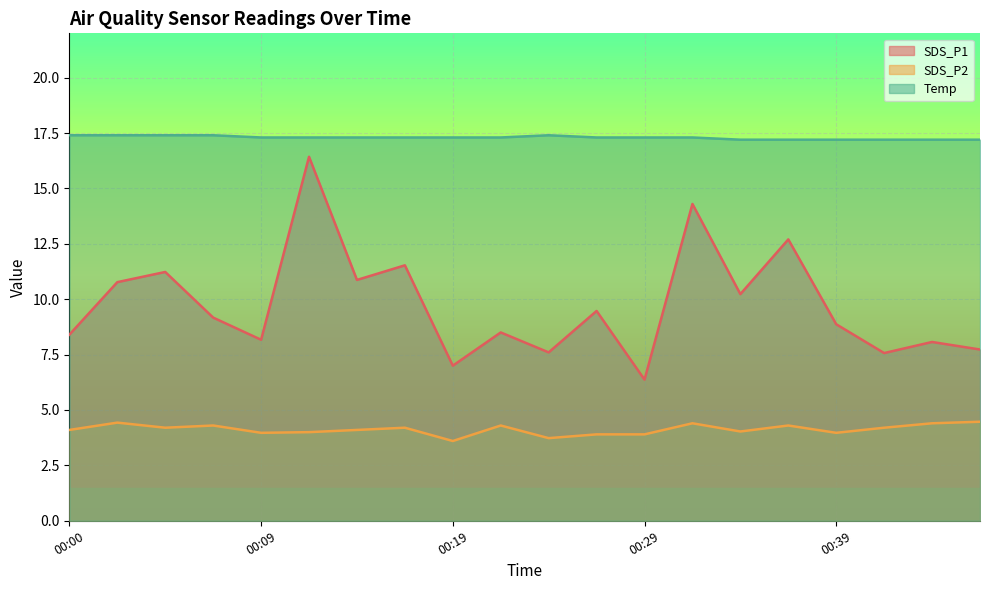

List the labels in order of Temp value, smallest first.

00:34, 00:36, 00:39, 00:41, 00:43, 00:46, 00:09, 00:12, 00:14, 00:17, 00:19, 00:21, 00:26, 00:29, 00:31, 00:00, 00:02, 00:04, 00:07, 00:24